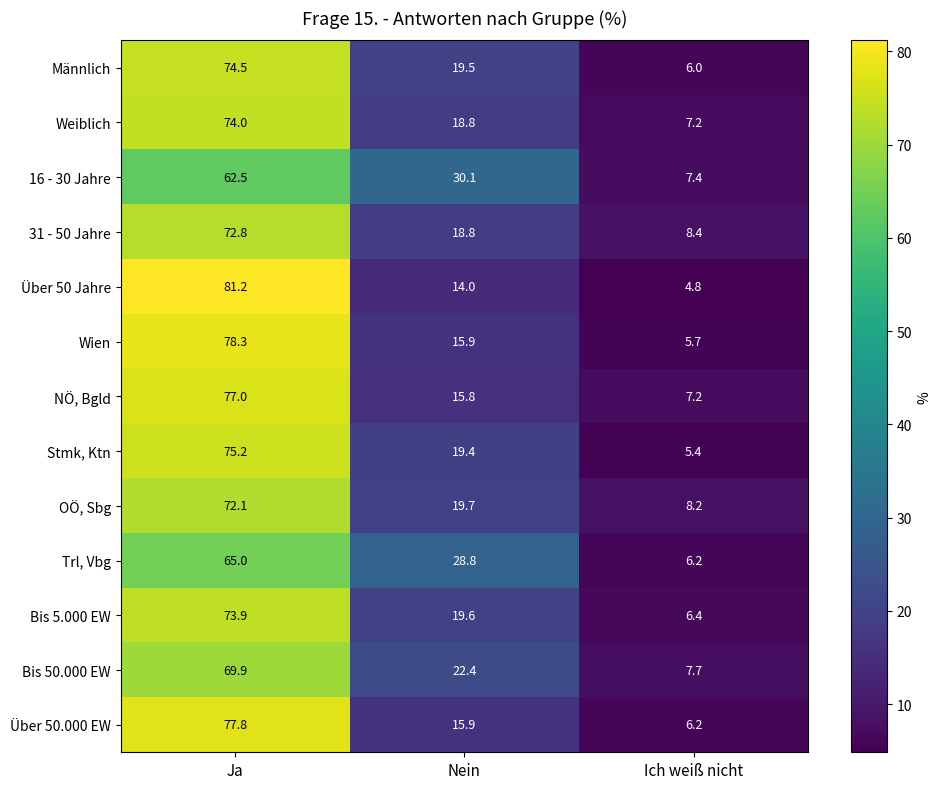

The value of Stmk, Ktn at Ja is 122.2. True or false?

False